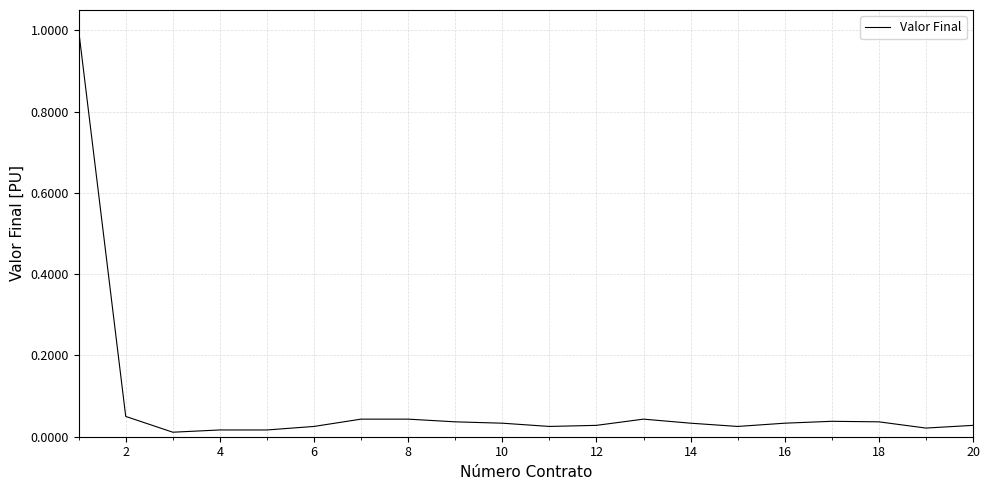

How many series are shown in this chart?

1